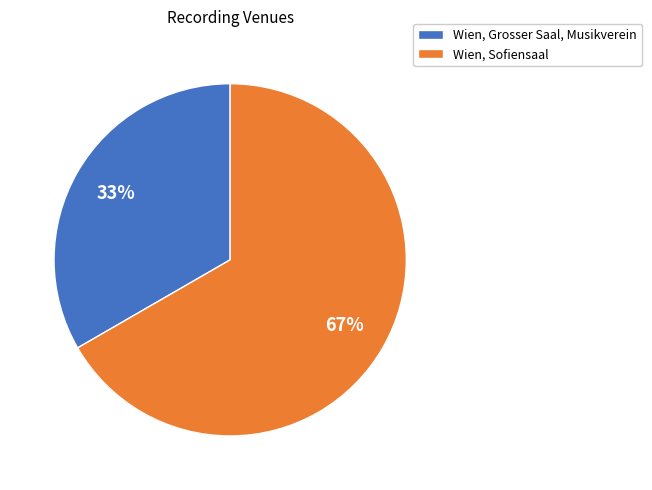

What is the smallest slice in the pie chart?

Wien, Grosser Saal, Musikverein